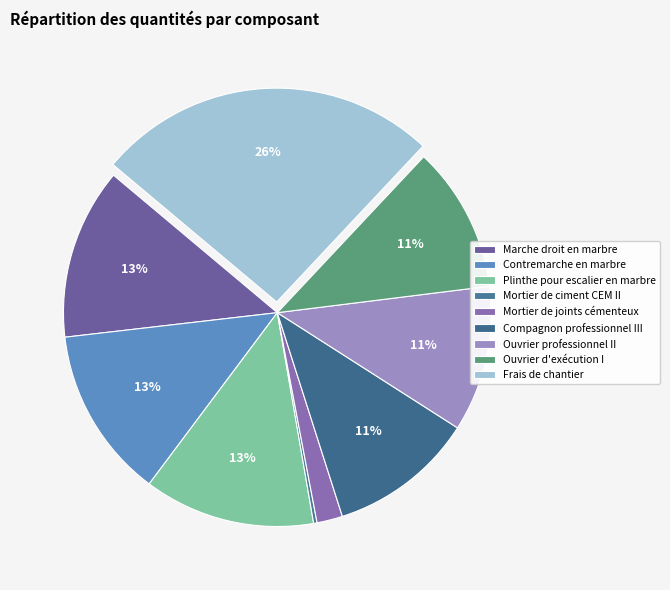

To the nearest percent, what is the difference between the Marche droit en marbre and Mortier de joints cémenteux slice percentages?

11%